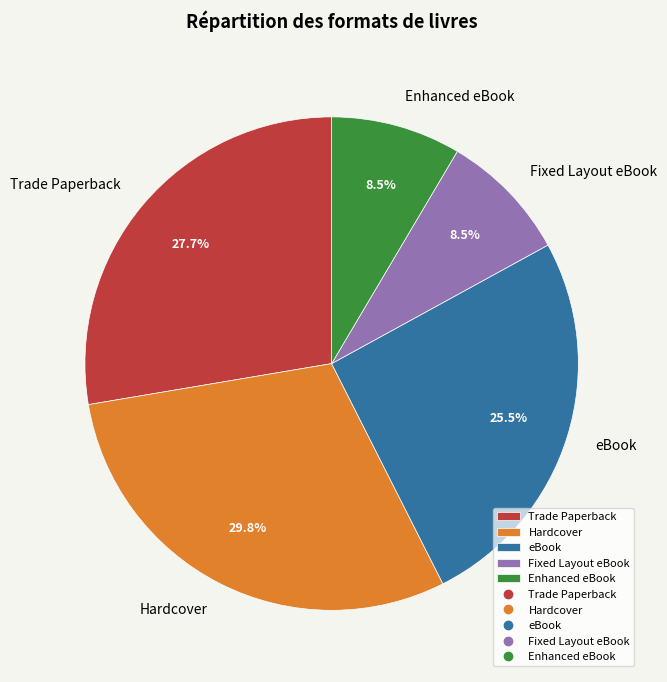

Which slice is the largest?

Hardcover